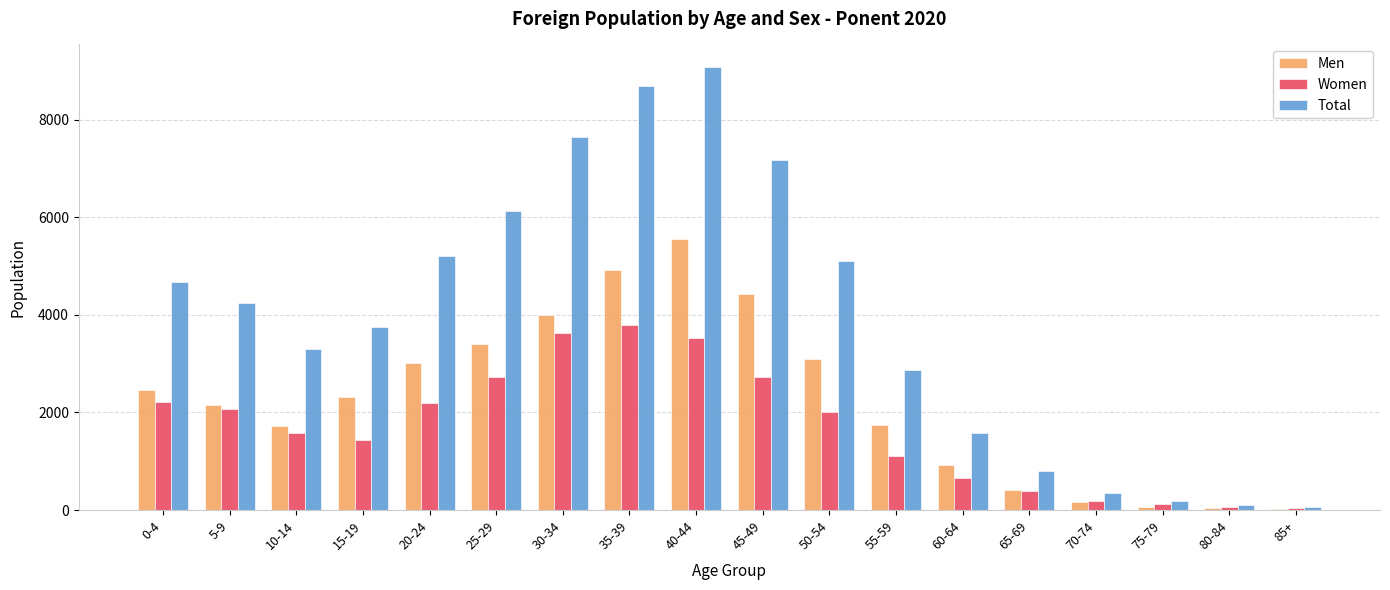

Is the value of Men at 45-49 greater than the value of Total at 80-84?

Yes